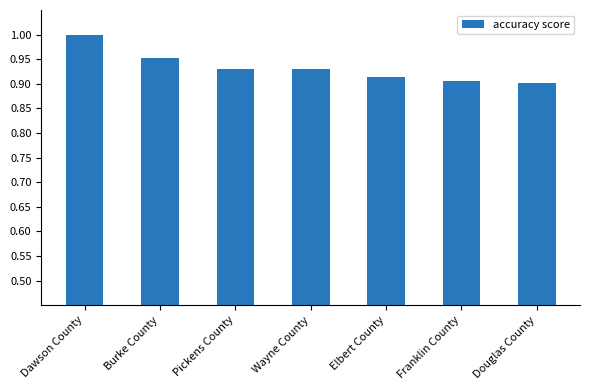

Which label corresponds to the largest value in the chart?

Dawson County